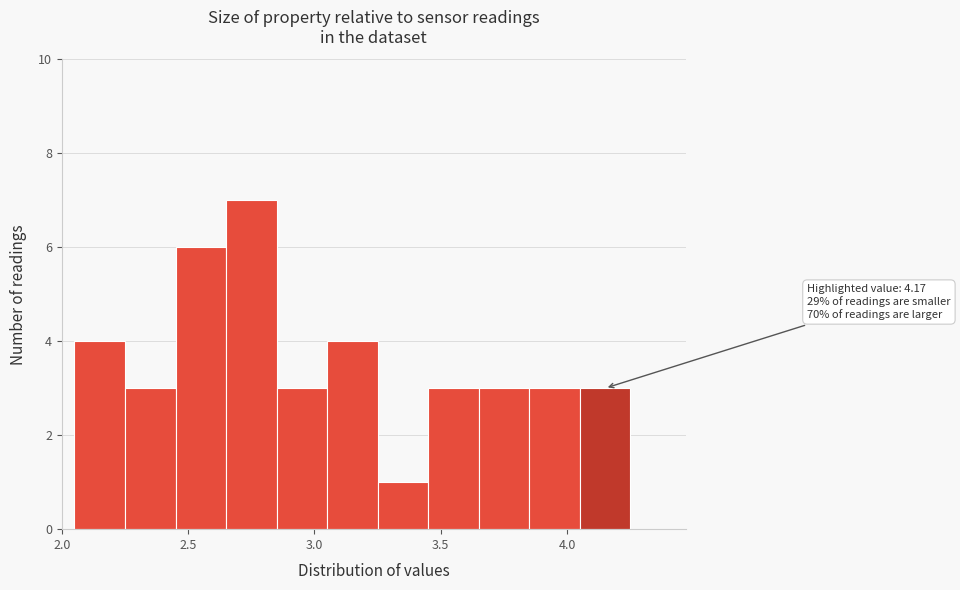

Over which range of the x-axis is the bar tallest?

2.65 to 2.85